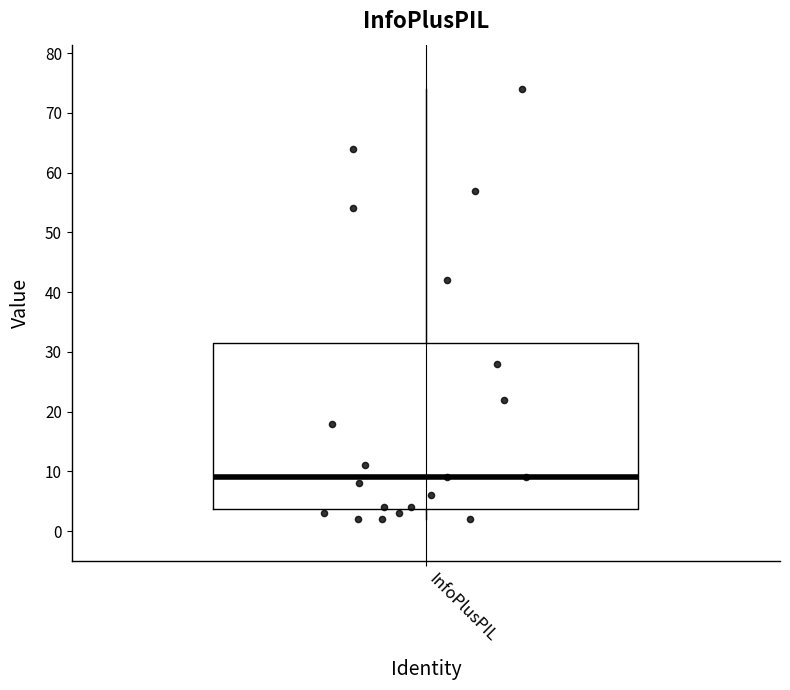

Read this box plot against the y-axis: the position of the median line, the range covered by the box, and the ends of both whiskers. The values are not printed on the chart, so give them approximately, as read against the axis.

median 9, box 4 to 32, whiskers 2 to 74